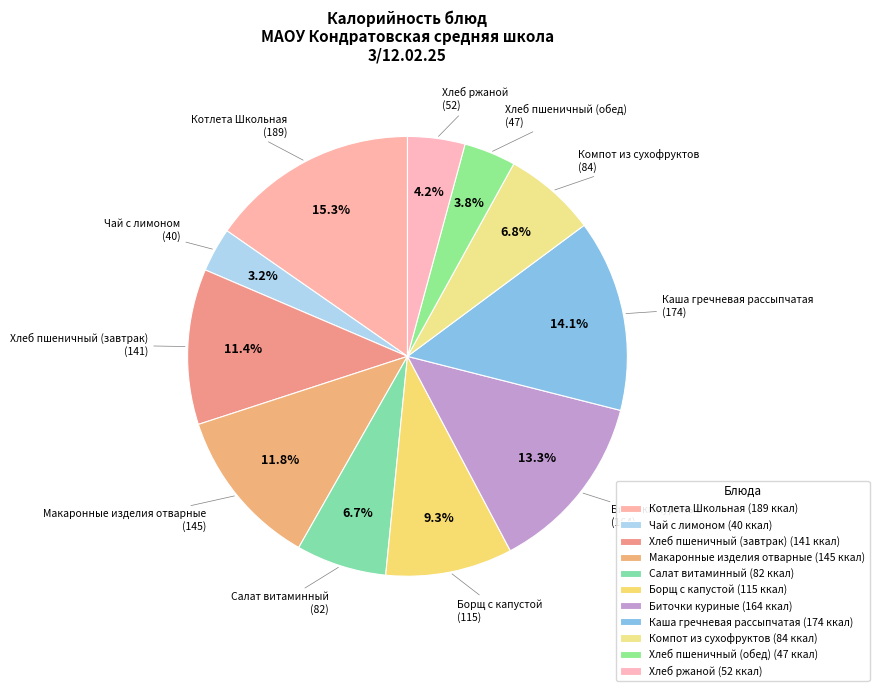

Which has a higher value, Хлеб пшеничный (обед) or Салат витаминный?

Салат витаминный